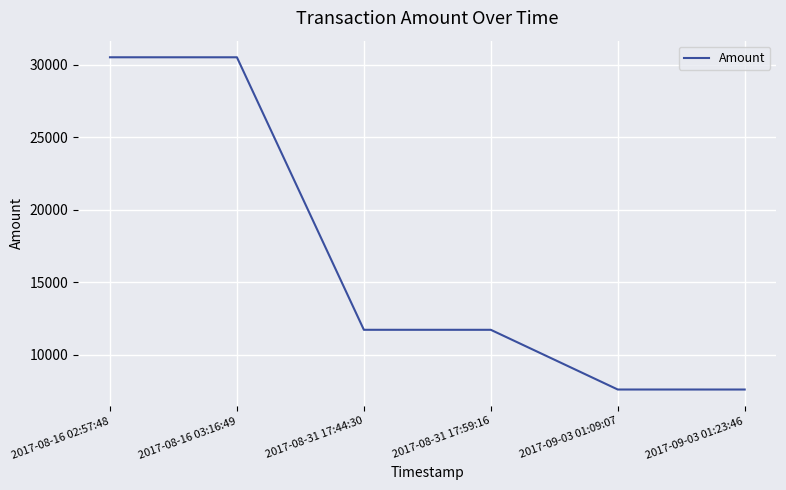

What is the change in value from 2017-08-31 17:59:16 to 2017-09-03 01:23:46?

-4119.6